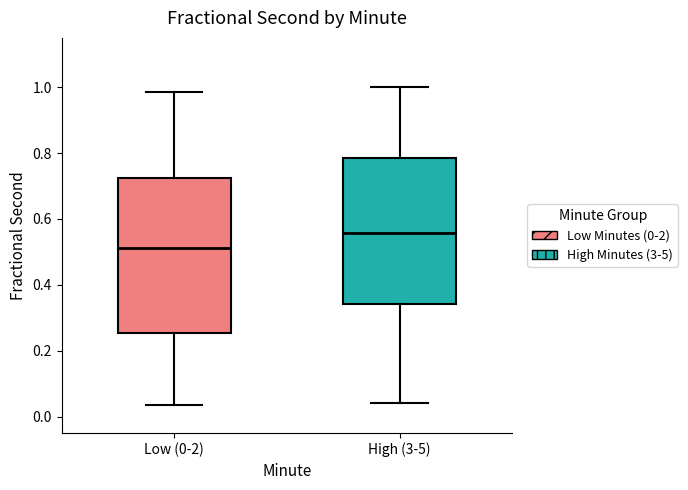

Reading left to right, transcribe this box plot: for each box, give where its median line is, the range the box spans, and where its two whiskers end, as read against the y-axis. The values are not printed on the chart, so give them approximately, as read against the axis.

Low (0-2): median 0.52, box 0.26 to 0.72, whiskers 0.04 to 0.98
High (3-5): median 0.56, box 0.34 to 0.78, whiskers 0.04 to 1.00